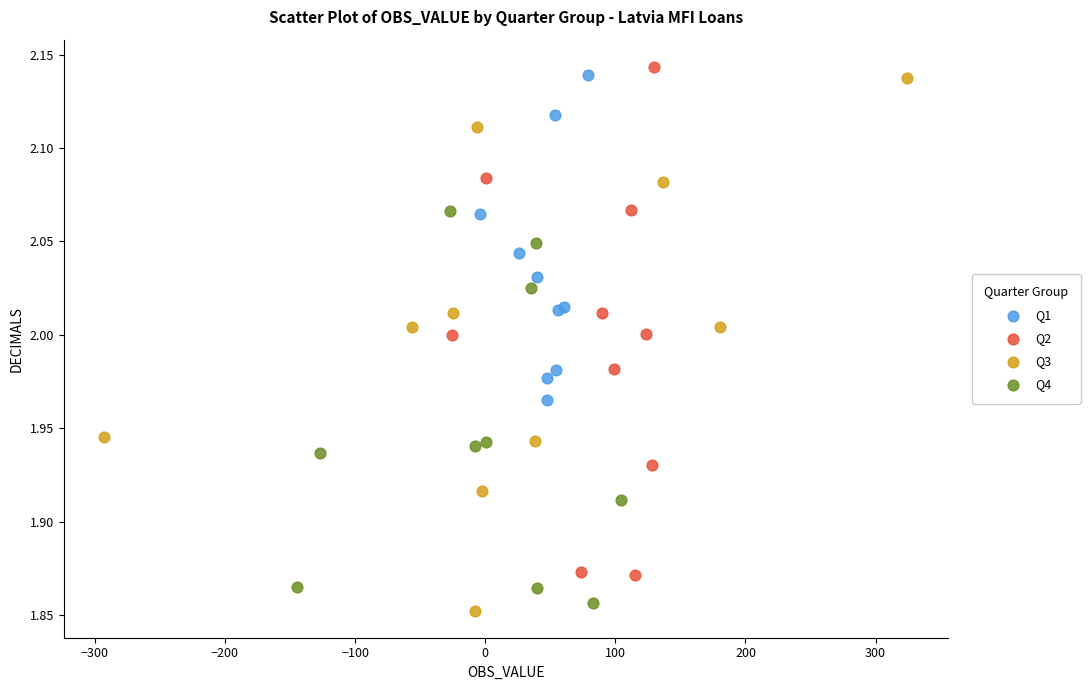

What are all the series names shown in the legend?

Q1, Q2, Q3, Q4